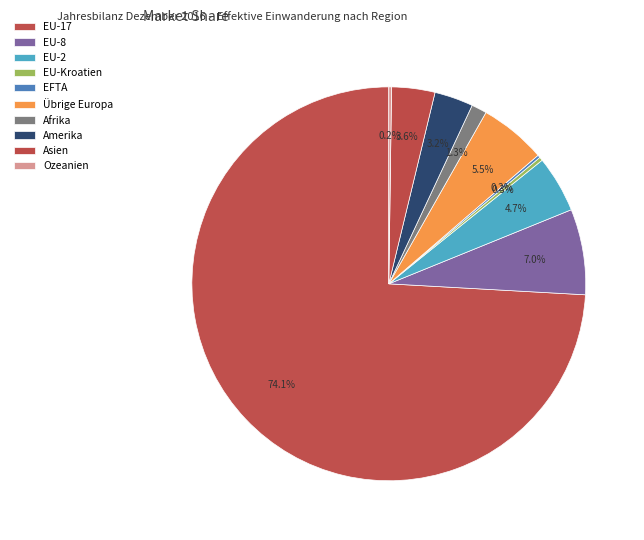

Between Ozeanien and Afrika, which is larger?

Afrika